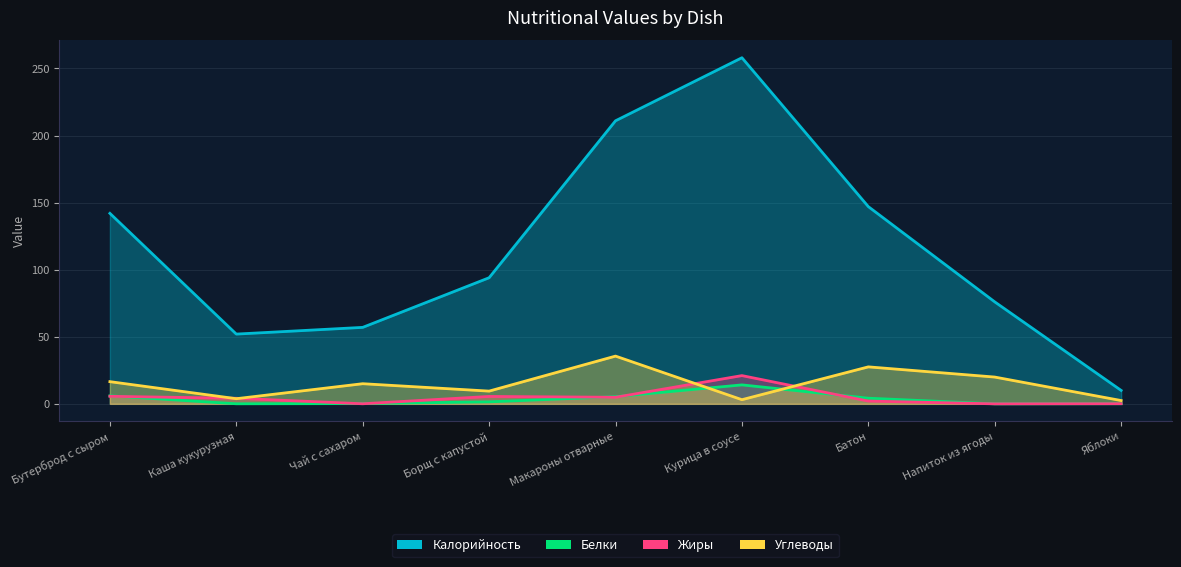

Between Батон and Яблоки, which series saw the biggest shift?

Калорийность